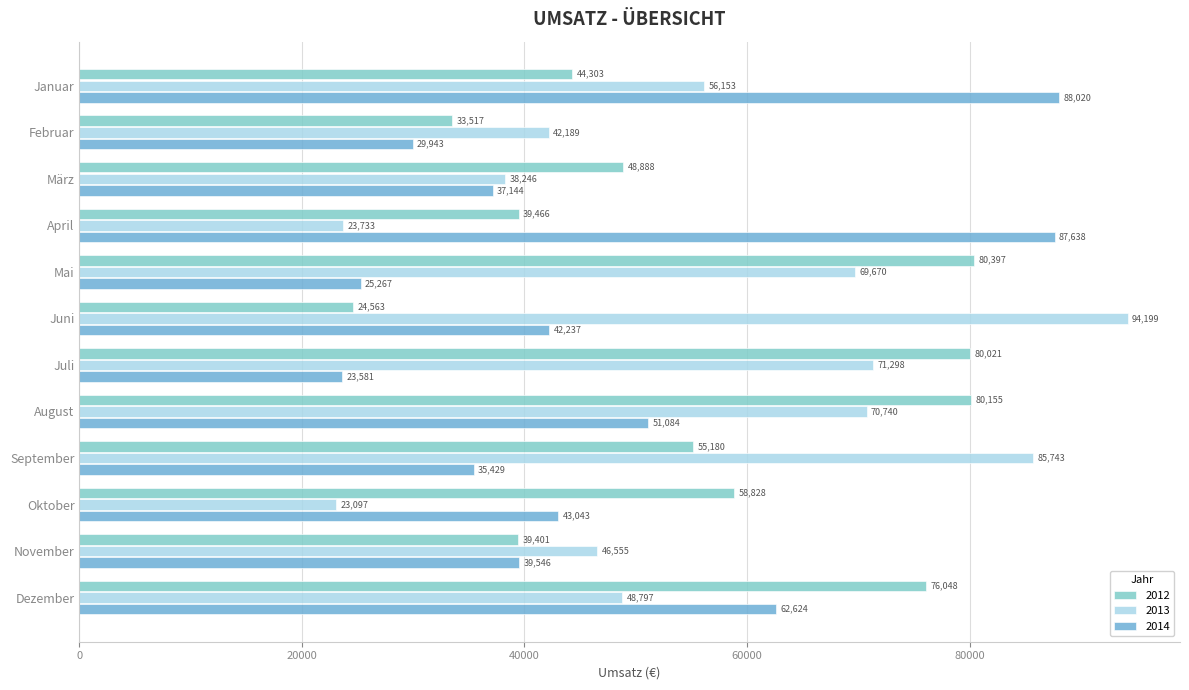

How many data points in 2014 are less than 42237?

6